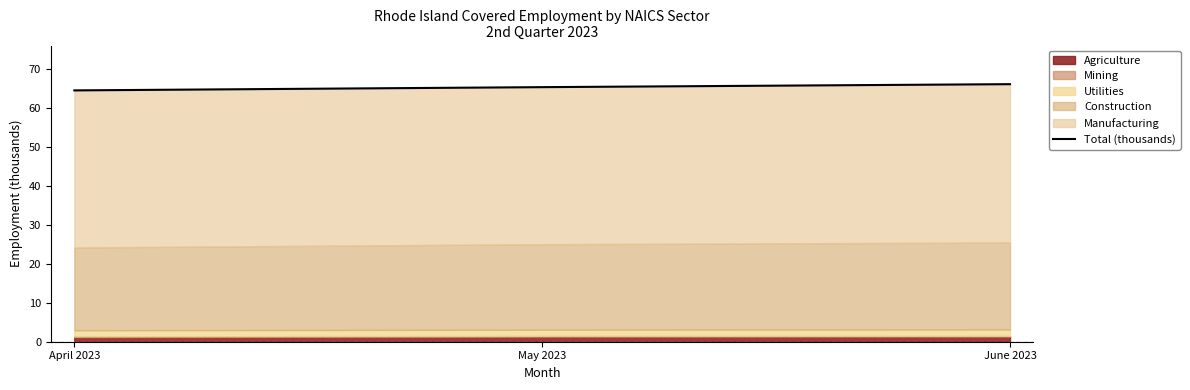

Reading left to right, extract all data points from this chart.

April 2023=64.6	May 2023=65.5	June 2023=66.2